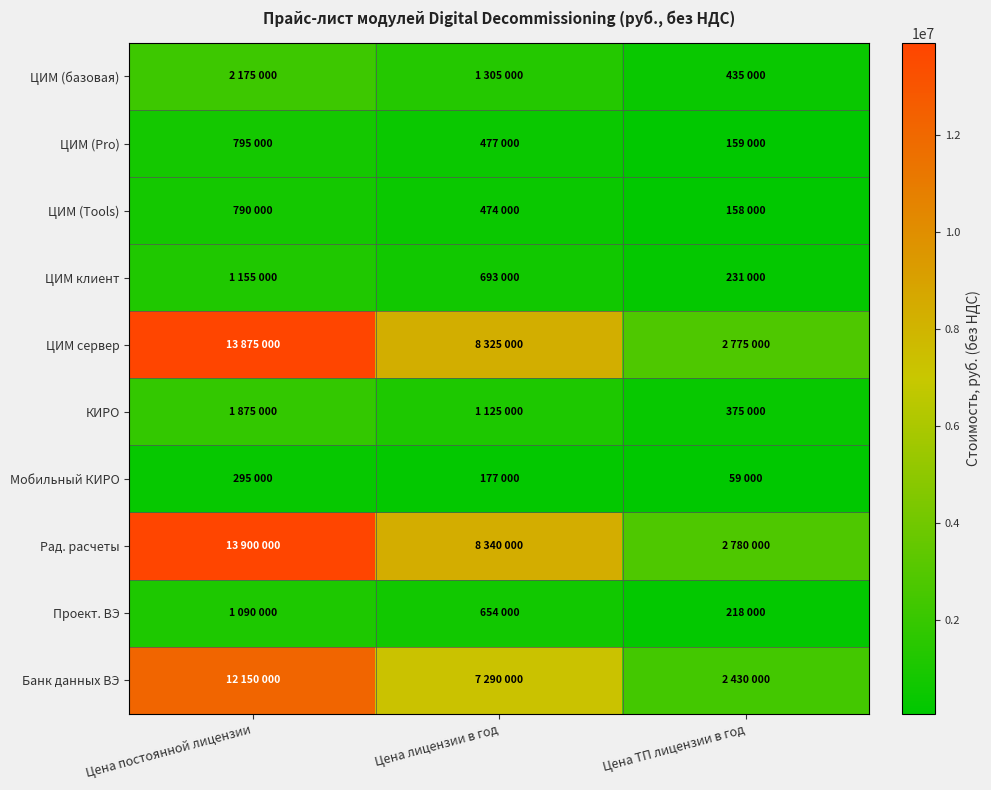

What is the greatest value displayed?

13900000